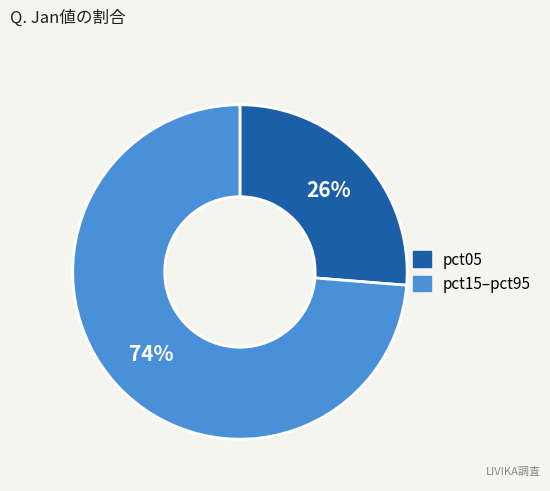

Does any single category account for the majority?

Yes